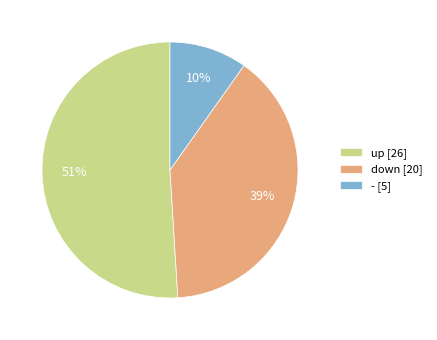

Does up account for over 50% of the chart?

Yes